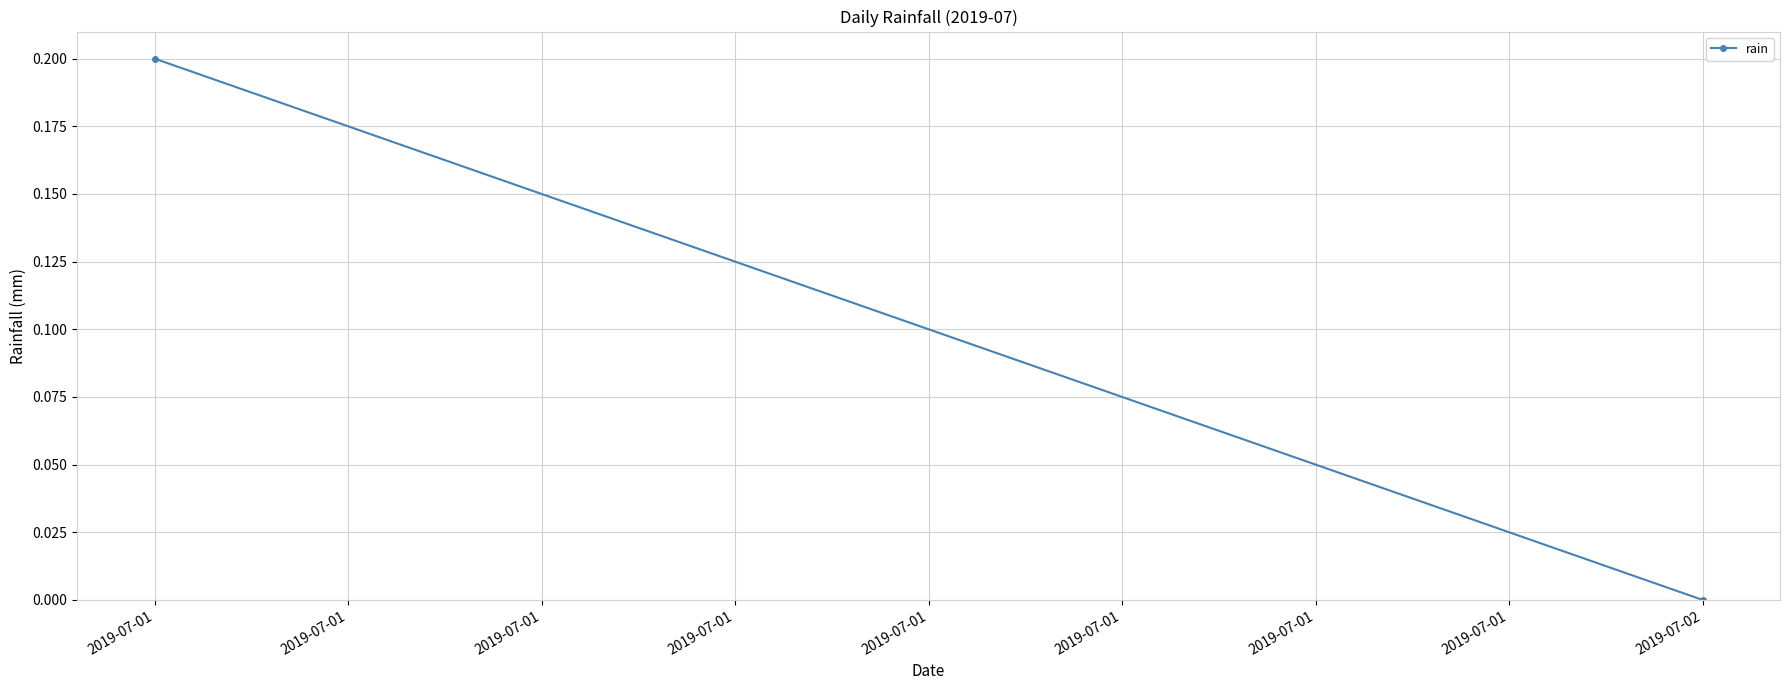

What is the greatest value displayed?

0.2